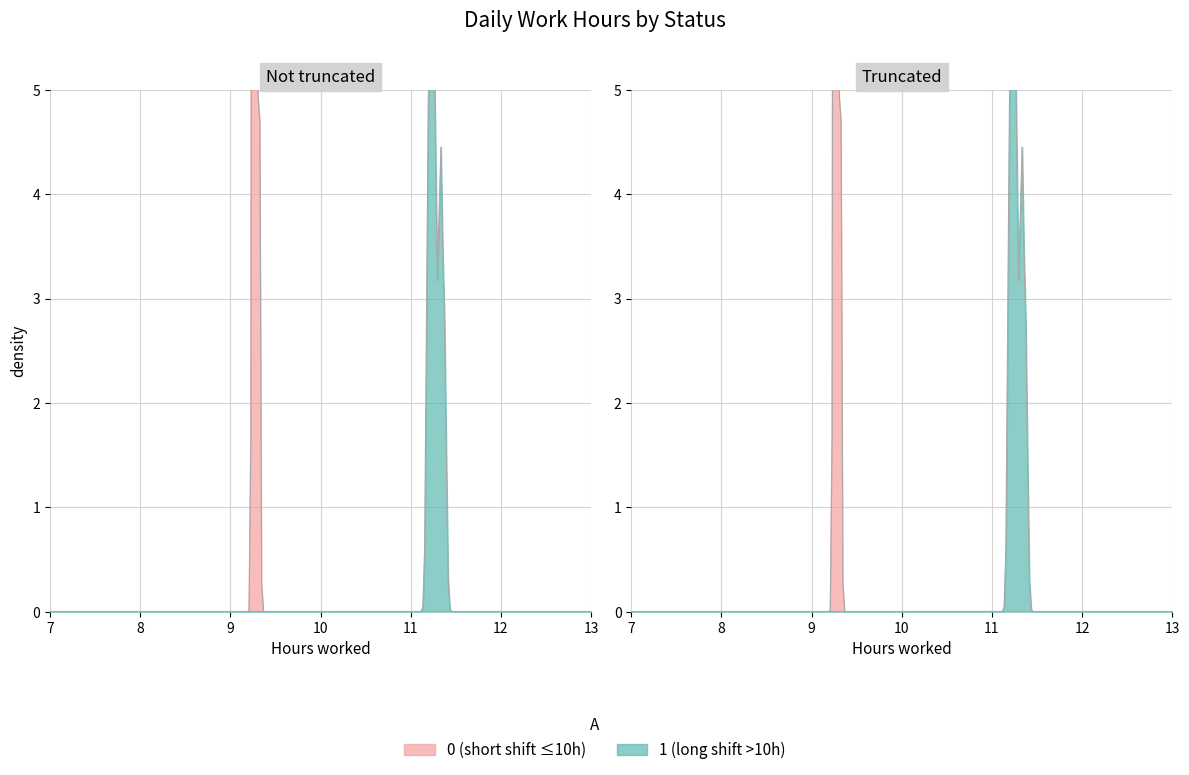

The value at 3 is 11.3. True or false?

True